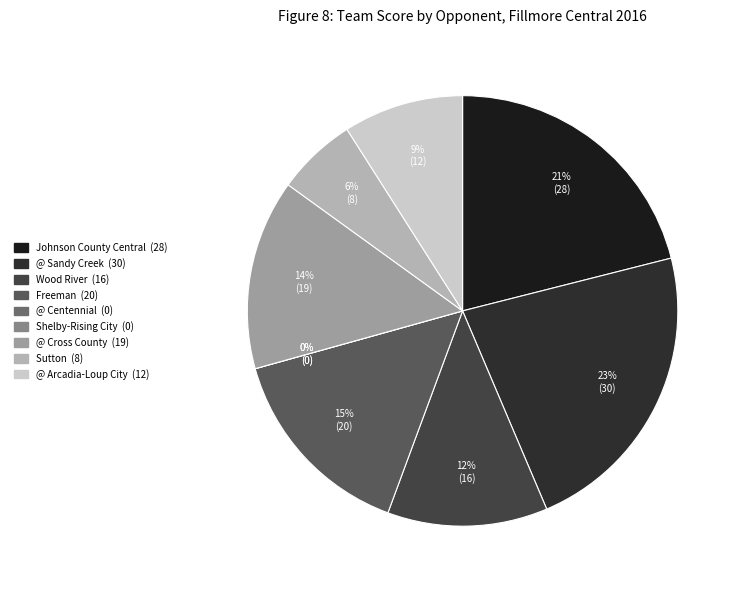

What is the change in value from Shelby-Rising City to Sutton?

+8